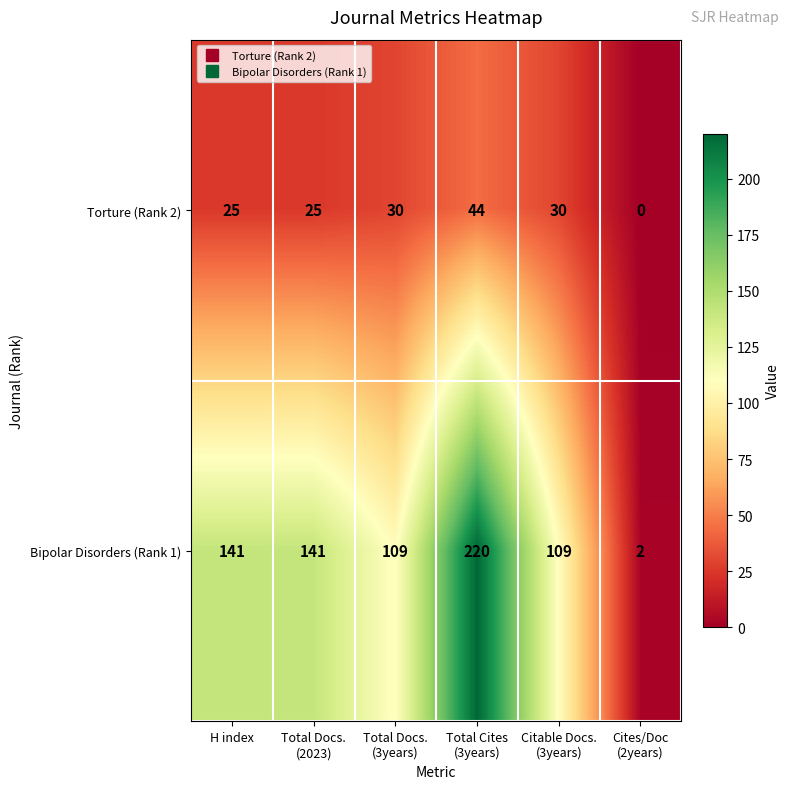

Which label corresponds to the largest value in the chart?

Total Cites
(3years)